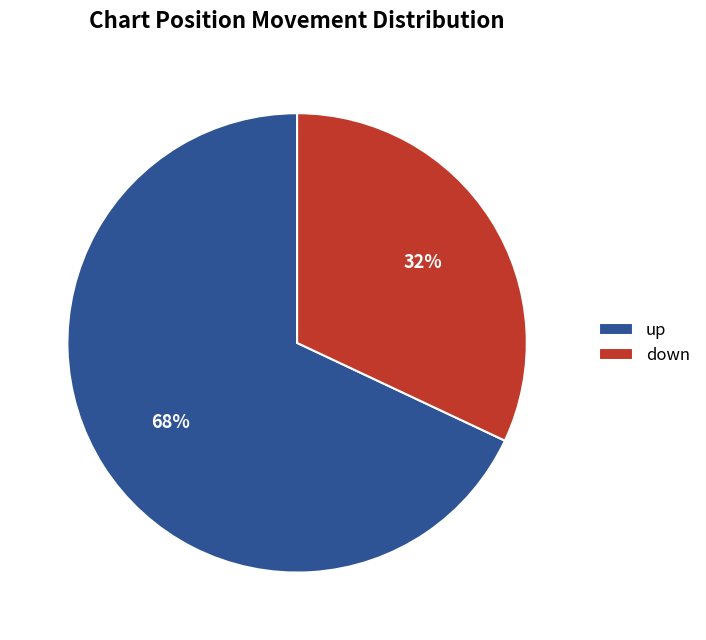

Which category has the smallest portion of the pie?

down